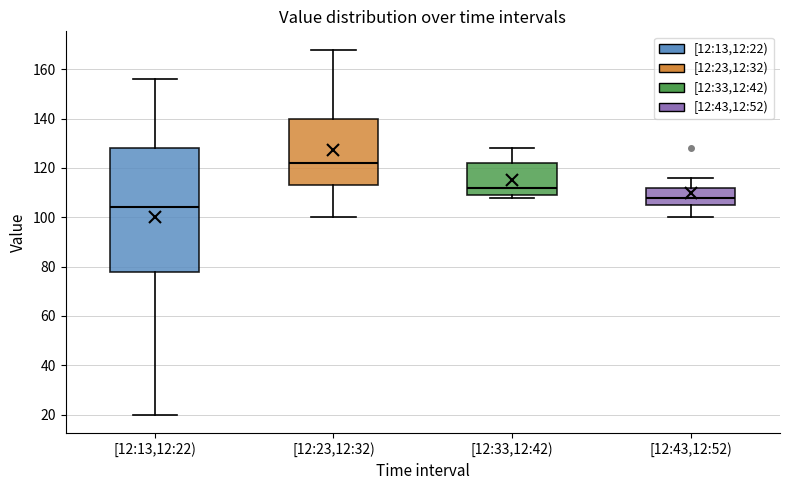

Reading left to right, read every box against the y-axis: the position of its median line, the range the box covers, and the ends of its whiskers. The values are not printed on the chart, so give them approximately, as read against the axis.

[12:13,12:22): median 104, box 78 to 128, whiskers 20 to 156
[12:23,12:32): median 122, box 114 to 140, whiskers 100 to 168
[12:33,12:42): median 112, box 110 to 122, whiskers 108 to 128
[12:43,12:52): median 108, box 106 to 112, whiskers 100 to 116